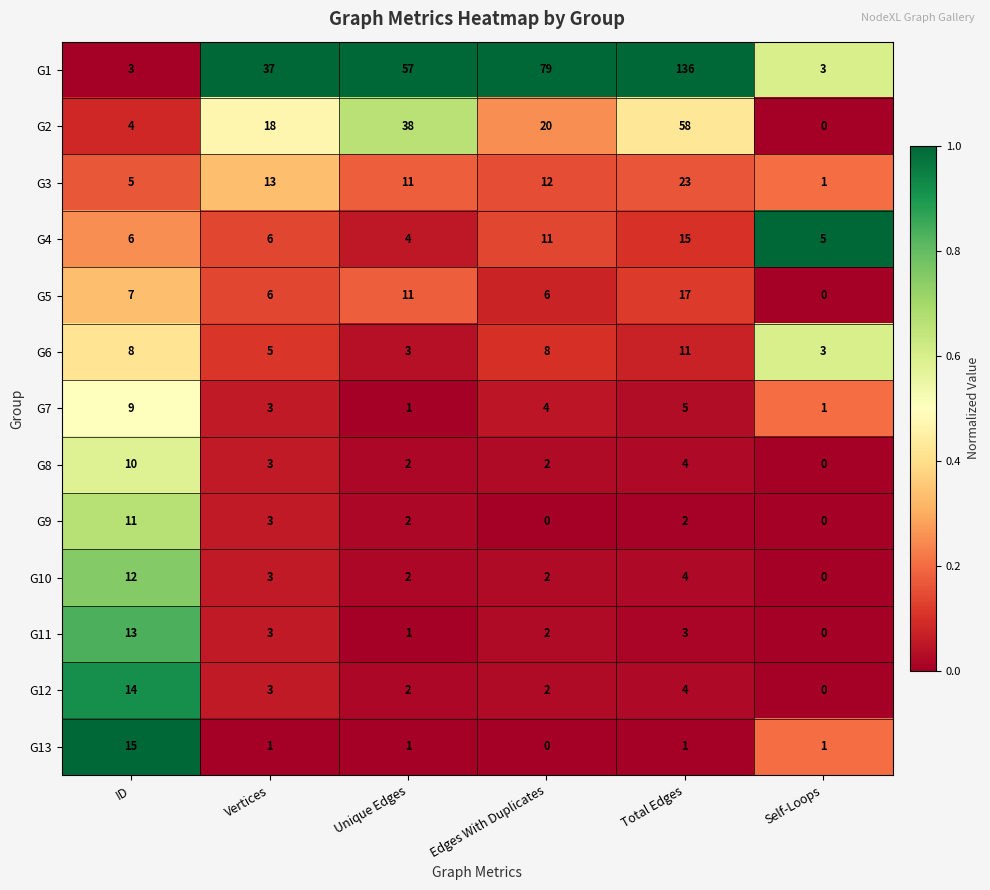

True or false: G7 has a value of 4 at Edges With Duplicates.

True